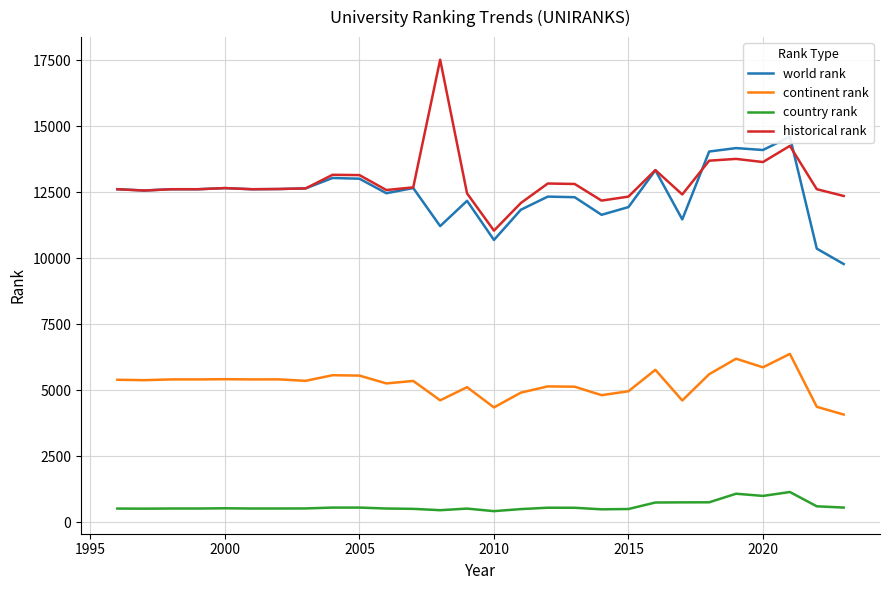

Which series has the largest range (max minus min)?

historical rank